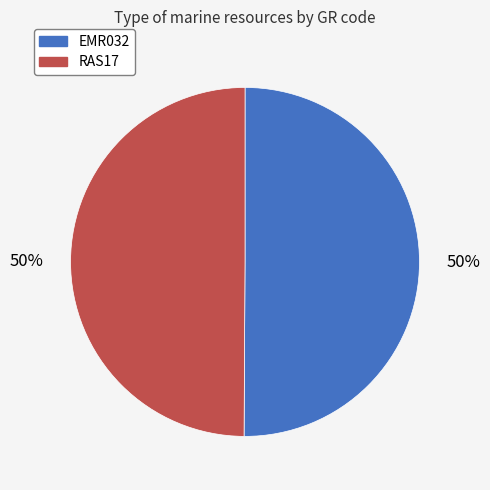

True or false: RAS17 accounts for 62% of the total.

False